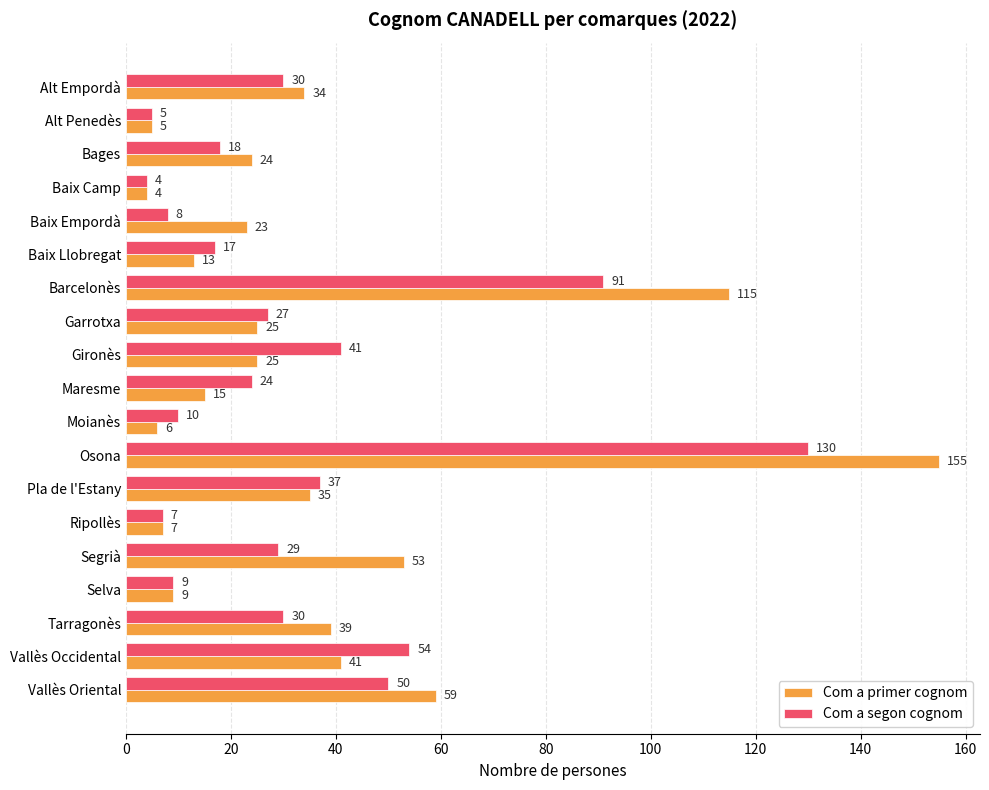

The Com a primer cognom series shows 15 at Maresme. True or false?

True